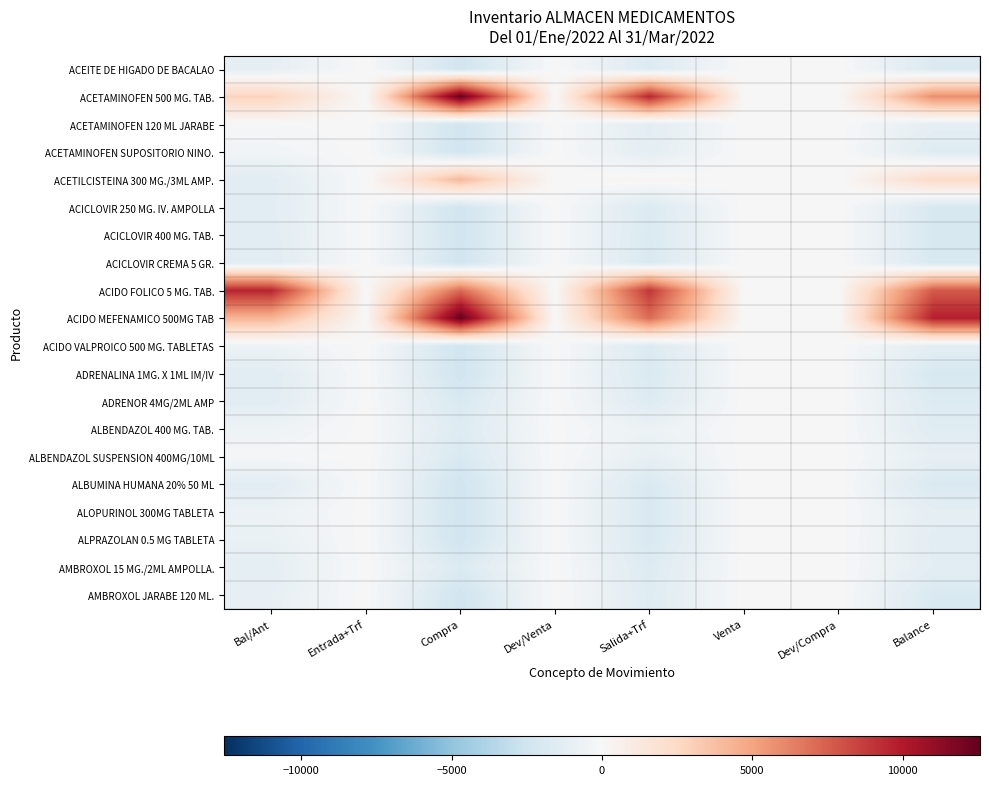

Reading right to left, what are all the values shown in this chart?

ACEITE DE HIGADO DE BACALAO: Balance=-1793.7	Dev/Compra=0.0	Venta=0.0	Salida+Trf=-1738.8	Dev/Venta=0.0	Compra=-2427.0	Entrada+Trf=0.0	Bal/Ant=-1105.5
ACETAMINOFEN 500 MG. TAB.: Balance=5806.3	Dev/Compra=0.0	Venta=0.0	Salida+Trf=9561.2	Dev/Venta=0.0	Compra=12573.0	Entrada+Trf=0.0	Bal/Ant=2794.6
ACETAMINOFEN 120 ML JARABE: Balance=-1193.7	Dev/Compra=0.0	Venta=0.0	Salida+Trf=-1338.8	Dev/Venta=0.0	Compra=-2427.0	Entrada+Trf=0.0	Bal/Ant=-105.5
ACETAMINOFEN SUPOSITORIO NINO.: Balance=-1593.7	Dev/Compra=0.0	Venta=0.0	Salida+Trf=-1238.8	Dev/Venta=0.0	Compra=-2427.0	Entrada+Trf=0.0	Bal/Ant=-405.5
ACETILCISTEINA 300 MG./3ML AMP.: Balance=2406.3	Dev/Compra=0.0	Venta=0.0	Salida+Trf=261.2	Dev/Venta=0.0	Compra=4073.0	Entrada+Trf=0.0	Bal/Ant=-1405.5
ACICLOVIR 250 MG. IV. AMPOLLA: Balance=-1993.7	Dev/Compra=0.0	Venta=0.0	Salida+Trf=-1768.8	Dev/Venta=0.0	Compra=-2427.0	Entrada+Trf=0.0	Bal/Ant=-1335.5
ACICLOVIR 400 MG. TAB.: Balance=-1993.7	Dev/Compra=0.0	Venta=0.0	Salida+Trf=-1838.8	Dev/Venta=0.0	Compra=-2427.0	Entrada+Trf=0.0	Bal/Ant=-1405.5
ACICLOVIR CREMA 5 GR.: Balance=-1953.7	Dev/Compra=0.0	Venta=0.0	Salida+Trf=-1898.8	Dev/Venta=0.0	Compra=-2387.0	Entrada+Trf=0.0	Bal/Ant=-1465.5
ACIDO FOLICO 5 MG. TAB.: Balance=7706.3	Dev/Compra=0.0	Venta=0.0	Salida+Trf=8961.2	Dev/Venta=0.0	Compra=7073.0	Entrada+Trf=0.0	Bal/Ant=9594.5
ACIDO MEFENAMICO 500MG TAB: Balance=9806.3	Dev/Compra=0.0	Venta=0.0	Salida+Trf=7061.2	Dev/Venta=0.0	Compra=12573.0	Entrada+Trf=0.0	Bal/Ant=4294.6
ACIDO VALPROICO 500 MG. TABLETAS: Balance=-1333.7	Dev/Compra=0.0	Venta=0.0	Salida+Trf=-1738.8	Dev/Venta=0.0	Compra=-2427.0	Entrada+Trf=0.0	Bal/Ant=-645.5
ADRENALINA 1MG. X 1ML IM/IV: Balance=-1993.7	Dev/Compra=0.0	Venta=0.0	Salida+Trf=-1888.8	Dev/Venta=0.0	Compra=-2427.0	Entrada+Trf=0.0	Bal/Ant=-1455.5
ADRENOR 4MG/2ML AMP: Balance=-1693.7	Dev/Compra=0.0	Venta=0.0	Salida+Trf=-1638.8	Dev/Venta=0.0	Compra=-1927.0	Entrada+Trf=0.0	Bal/Ant=-1405.5
ALBENDAZOL 400 MG. TAB.: Balance=-1493.7	Dev/Compra=0.0	Venta=0.0	Salida+Trf=-738.8	Dev/Venta=0.0	Compra=-1627.0	Entrada+Trf=0.0	Bal/Ant=-605.5
ALBENDAZOL SUSPENSION 400MG/10ML: Balance=-1043.7	Dev/Compra=0.0	Venta=0.0	Salida+Trf=-1038.8	Dev/Venta=0.0	Compra=-1927.0	Entrada+Trf=0.0	Bal/Ant=-155.5
ALBUMINA HUMANA 20% 50 ML: Balance=-1899.7	Dev/Compra=0.0	Venta=0.0	Salida+Trf=-1923.8	Dev/Venta=0.0	Compra=-2427.0	Entrada+Trf=0.0	Bal/Ant=-1396.5
ALOPURINOL 300MG TABLETA: Balance=-1193.7	Dev/Compra=0.0	Venta=0.0	Salida+Trf=-1938.8	Dev/Venta=0.0	Compra=-2427.0	Entrada+Trf=0.0	Bal/Ant=-705.5
ALPRAZOLAN 0.5 MG TABLETA: Balance=-1363.7	Dev/Compra=0.0	Venta=0.0	Salida+Trf=-1938.8	Dev/Venta=0.0	Compra=-2427.0	Entrada+Trf=0.0	Bal/Ant=-875.5
AMBROXOL 15 MG./2ML AMPOLLA.: Balance=-1293.7	Dev/Compra=0.0	Venta=0.0	Salida+Trf=-1638.8	Dev/Venta=0.0	Compra=-1727.0	Entrada+Trf=0.0	Bal/Ant=-1205.5
AMBROXOL JARABE 120 ML.: Balance=-1893.7	Dev/Compra=0.0	Venta=0.0	Salida+Trf=-1538.8	Dev/Venta=0.0	Compra=-2427.0	Entrada+Trf=0.0	Bal/Ant=-1005.5